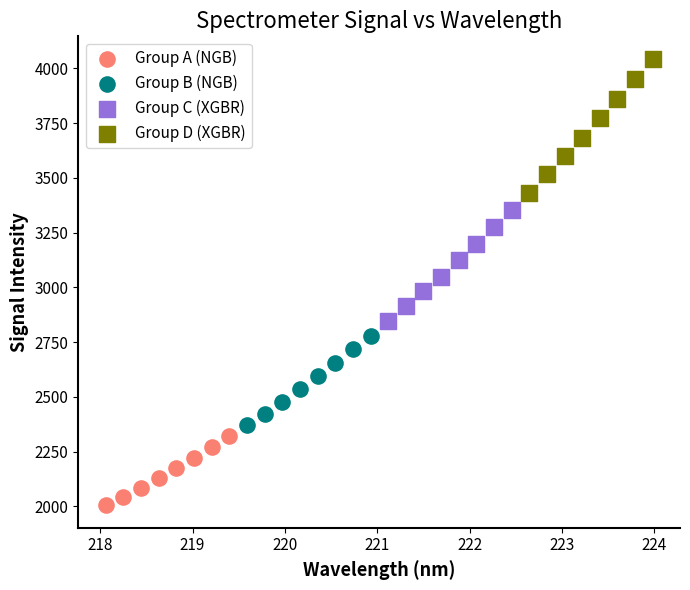

Which series reaches the minimum Y coordinate?

Group A (NGB)